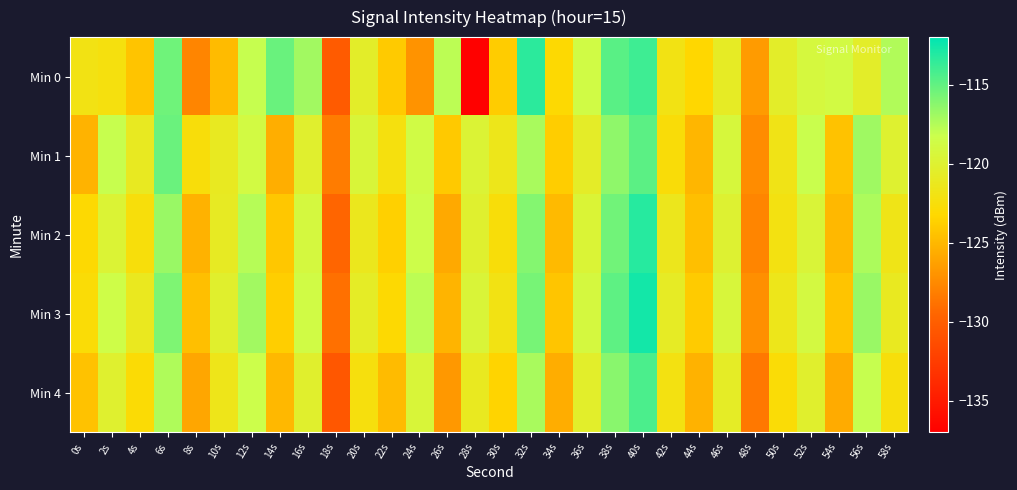

Between 24s and 36s, which is larger?

36s